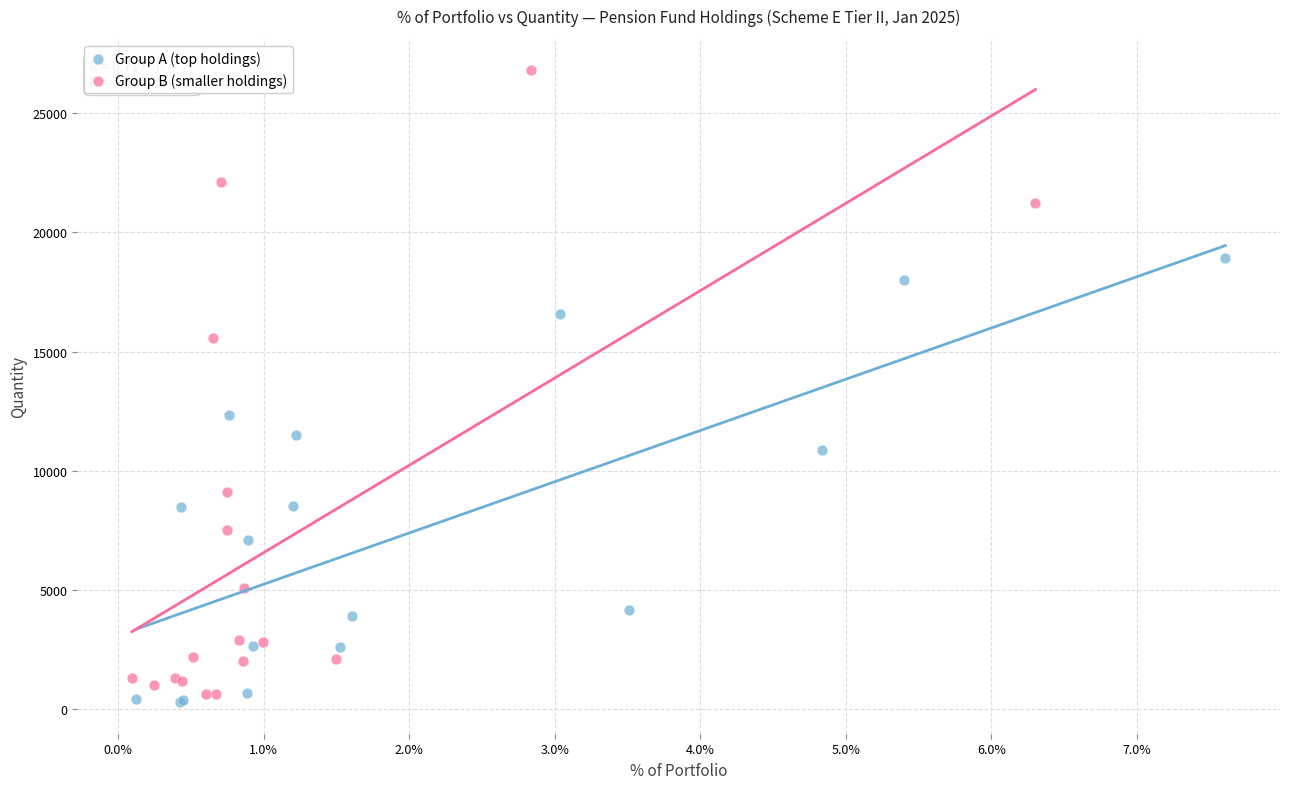

Which series has the widest spread of Y values?

Group B (smaller holdings)